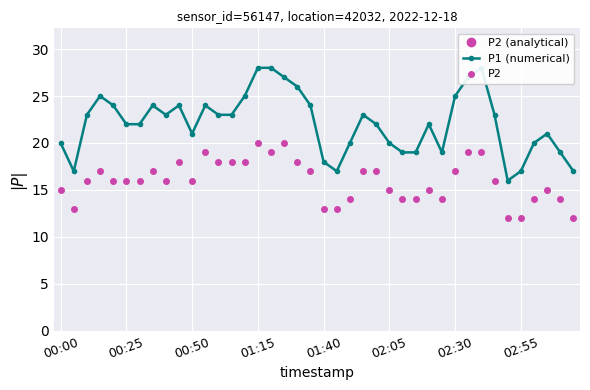

Reading left to right, what are all the values shown in this chart?

P1 (numerical): 20	17	23	25	24	22	22	24	23	24	21	24	23	23	25	28	28	27	26	24	18	17	20	23	22	20	19	19	22	19	25	27	28	23	16	17	20	21	19	17
P2: 15	13	16	17	16	16	16	17	16	18	16	19	18	18	18	20	19	20	18	17	13	13	14	17	17	15	14	14	15	14	17	19	19	16	12	12	14	15	14	12